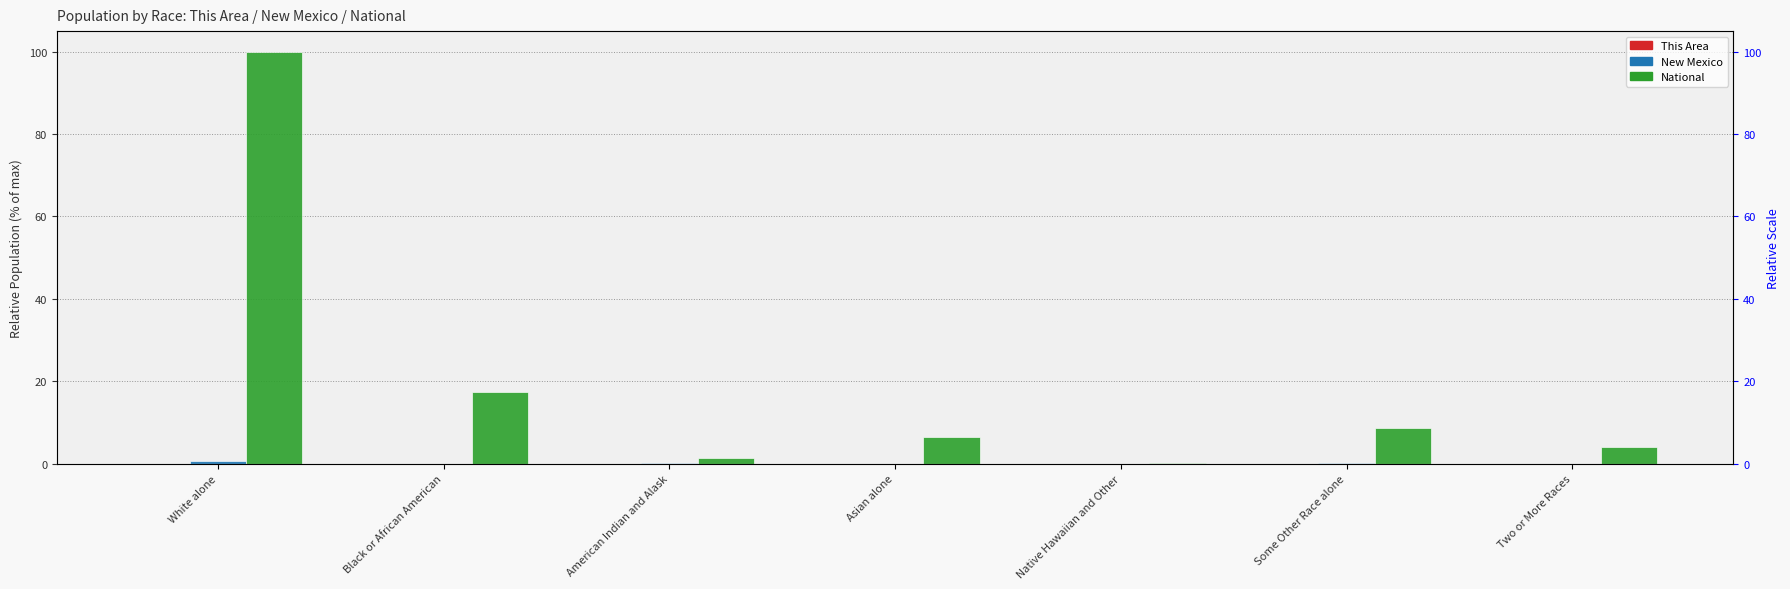

The National series shows 6.6 at Asian alone. True or false?

True